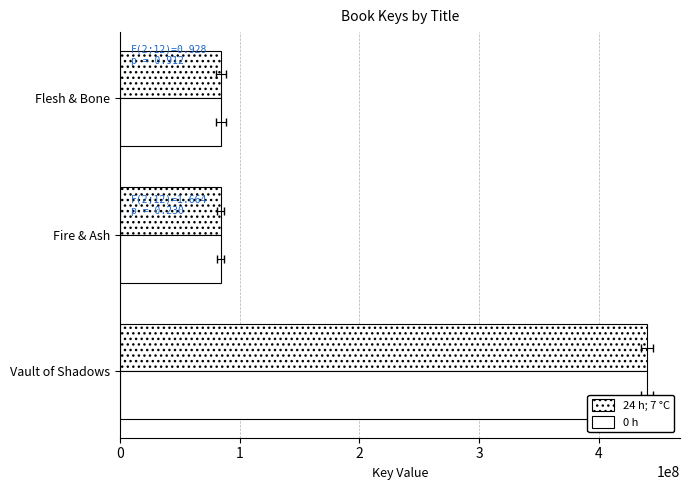

Count the number of categories in the chart.

3